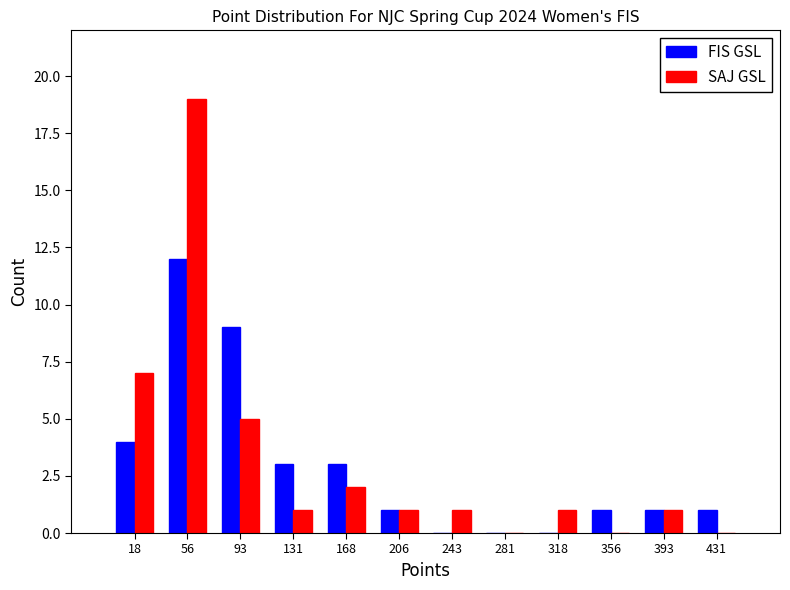

Reading left to right, transcribe this chart: for each range on the x-axis, give the height of each series' bar. Neither the bar edges nor the heights are printed on the chart, so give them approximately, as read against the axes.

0.0 to 37.5: FIS GSL=4	SAJ GSL=7
37.5 to 75.0: FIS GSL=12	SAJ GSL=19
75.0 to 112.5: FIS GSL=9	SAJ GSL=5
112.5 to 150.0: FIS GSL=3	SAJ GSL=1
150.0 to 187.5: FIS GSL=3	SAJ GSL=2
187.5 to 225.0: FIS GSL=1	SAJ GSL=1
225.0 to 262.5: FIS GSL=0	SAJ GSL=1
262.5 to 300.0: FIS GSL=0	SAJ GSL=0
300.0 to 337.5: FIS GSL=0	SAJ GSL=1
337.5 to 375.0: FIS GSL=1	SAJ GSL=0
375.0 to 412.5: FIS GSL=1	SAJ GSL=1
412.5 to 450.0: FIS GSL=1	SAJ GSL=0